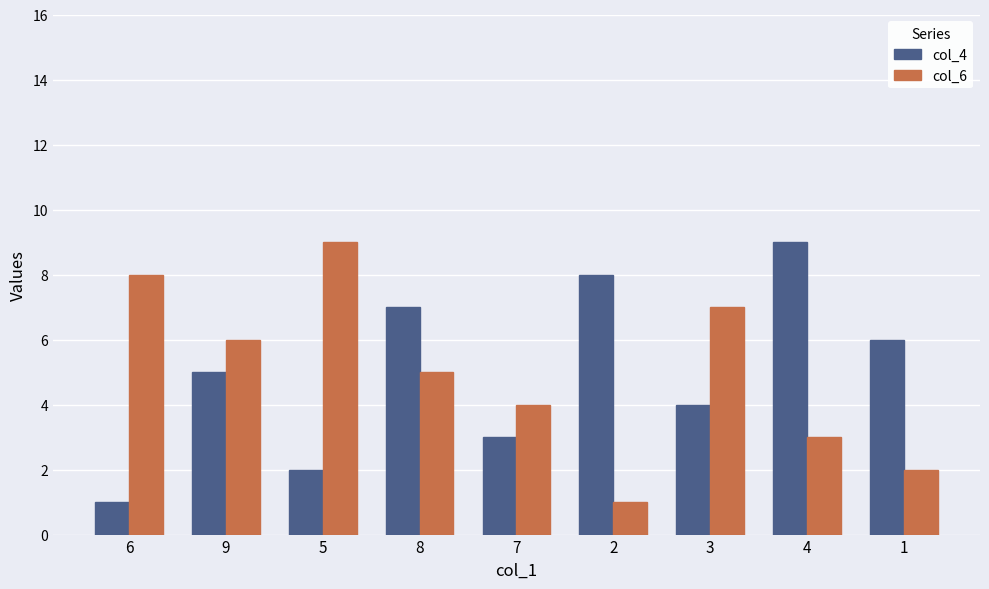

Is it true that col_6 equals 15 at 5?

False